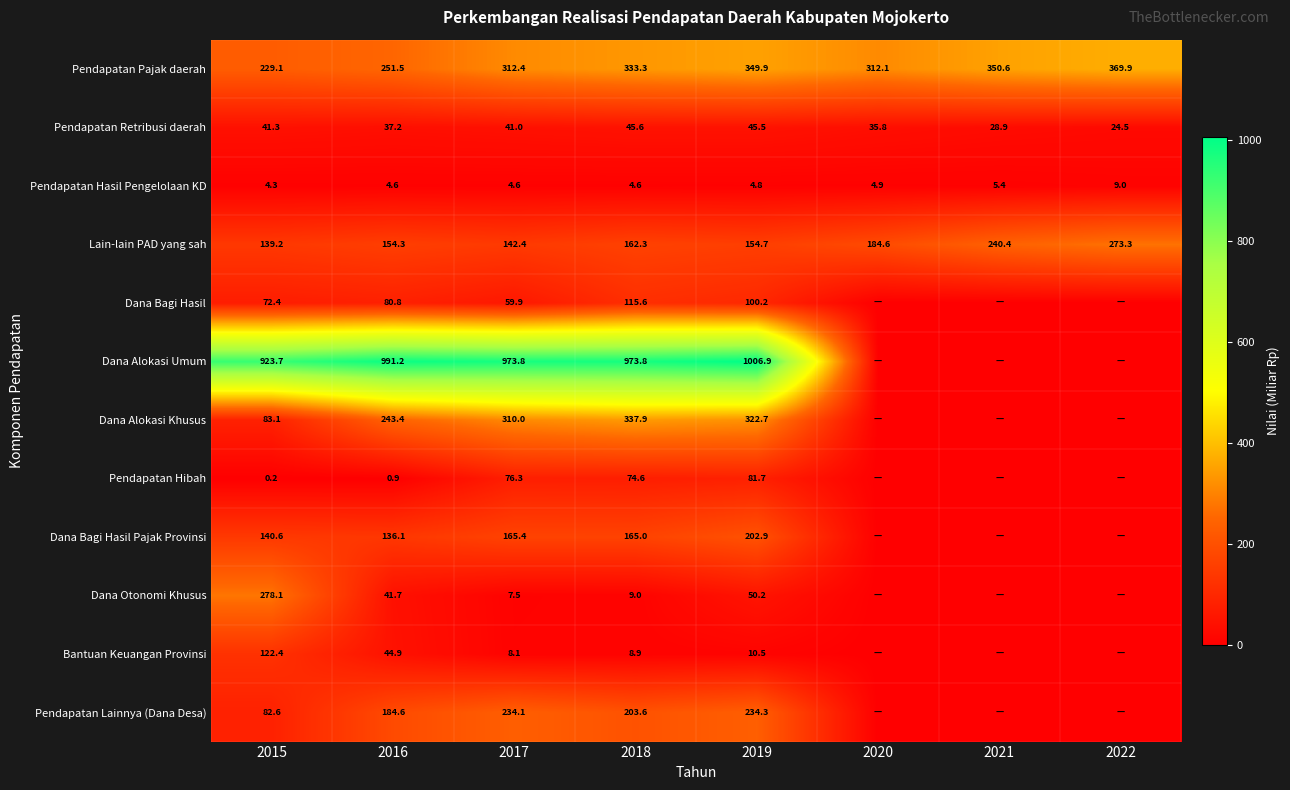

True or false: Pendapatan Pajak daerah has a value of 349.9 at 2019.

True